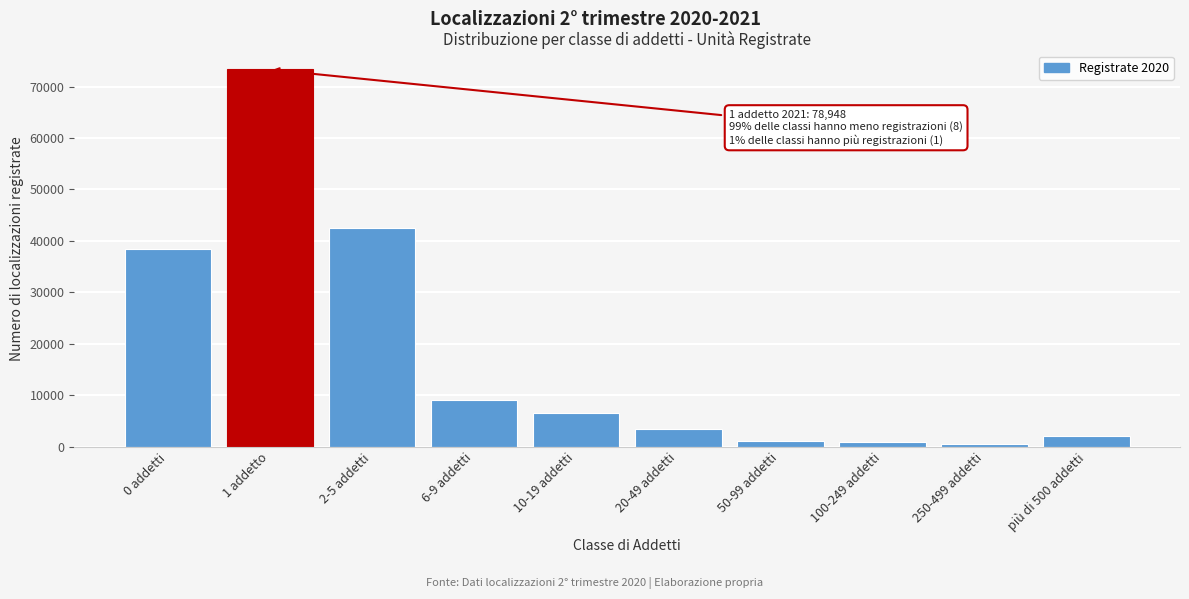

What is the change in value from 2-5 addetti to più di 500 addetti?

-40396